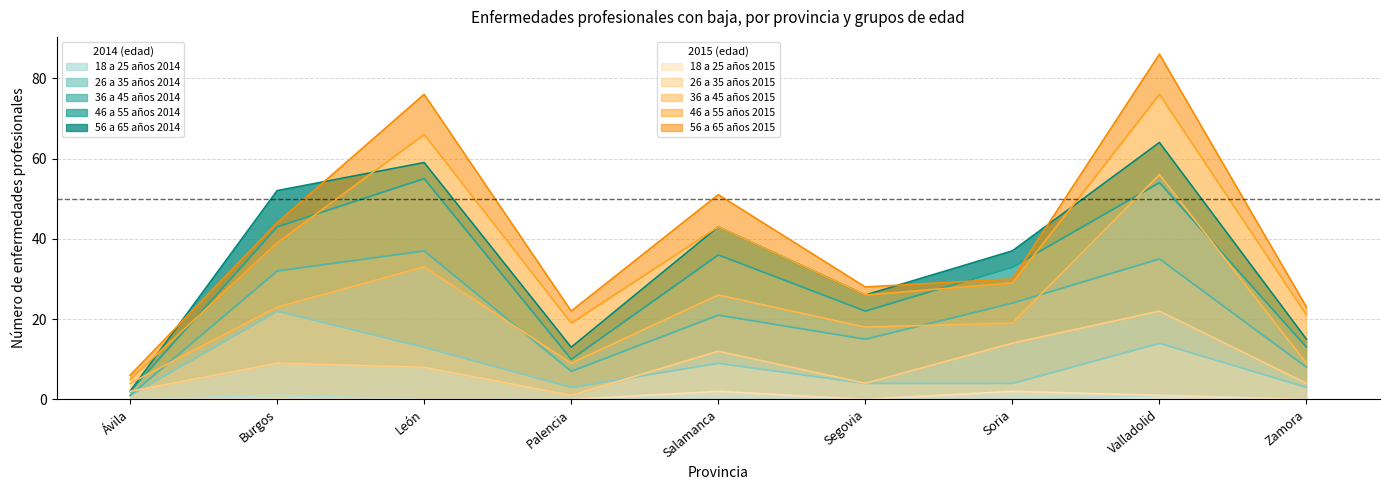

How many data points in 18 a 25 años 2015 are above 0?

3